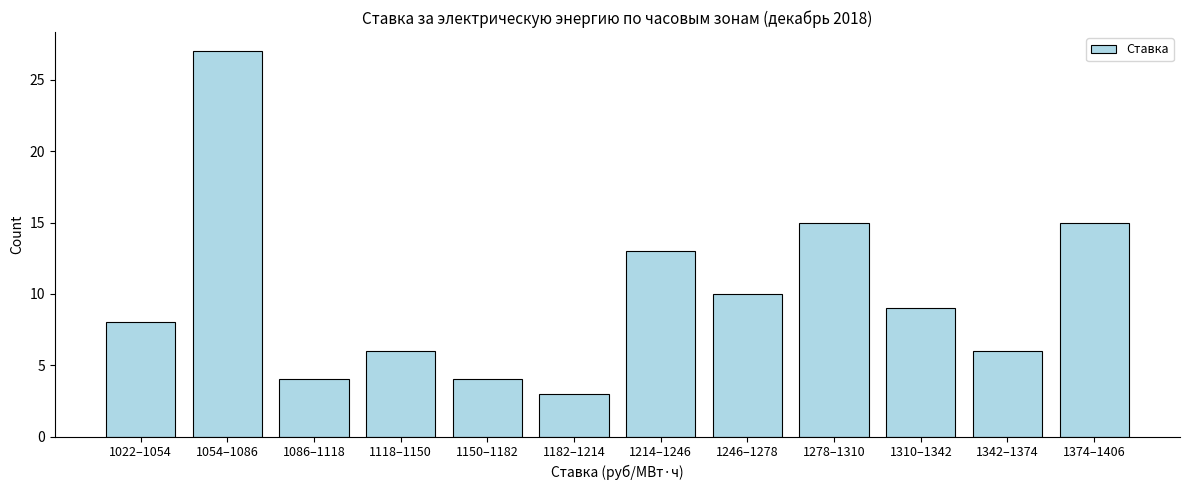

Reading right to left, what are all the values shown in this chart?

1374–1406=15	1342–1374=6	1310–1342=9	1278–1310=15	1246–1278=10	1214–1246=13	1182–1214=3	1150–1182=4	1118–1150=6	1086–1118=4	1054–1086=27	1022–1054=8